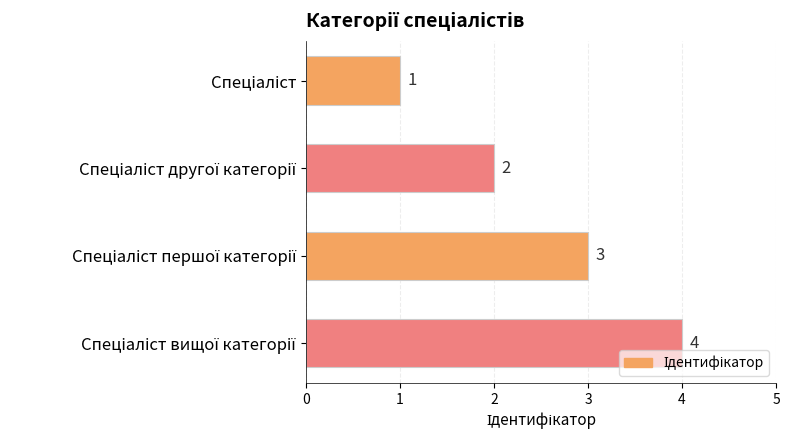

How many values are between 2 and 4?

3